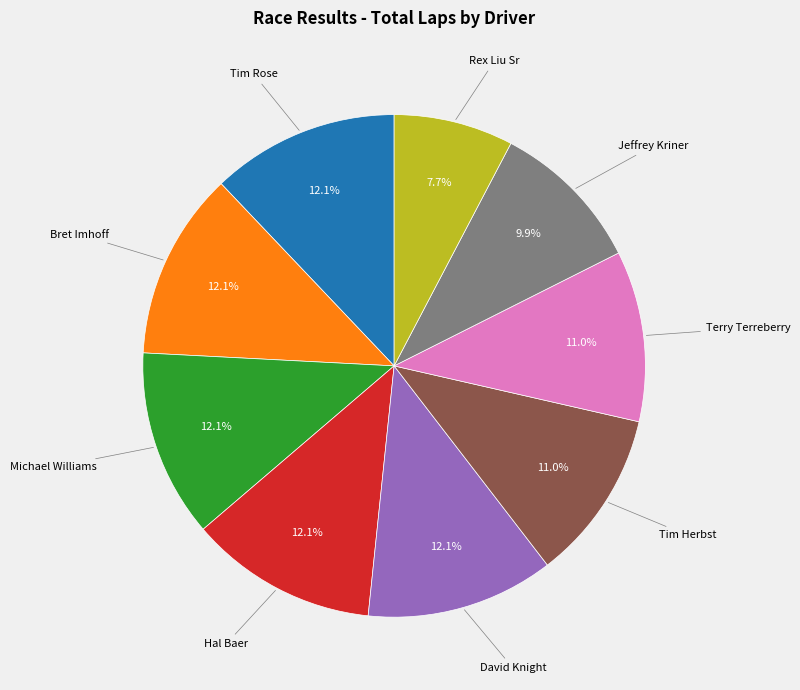

Does any single category account for the majority?

No